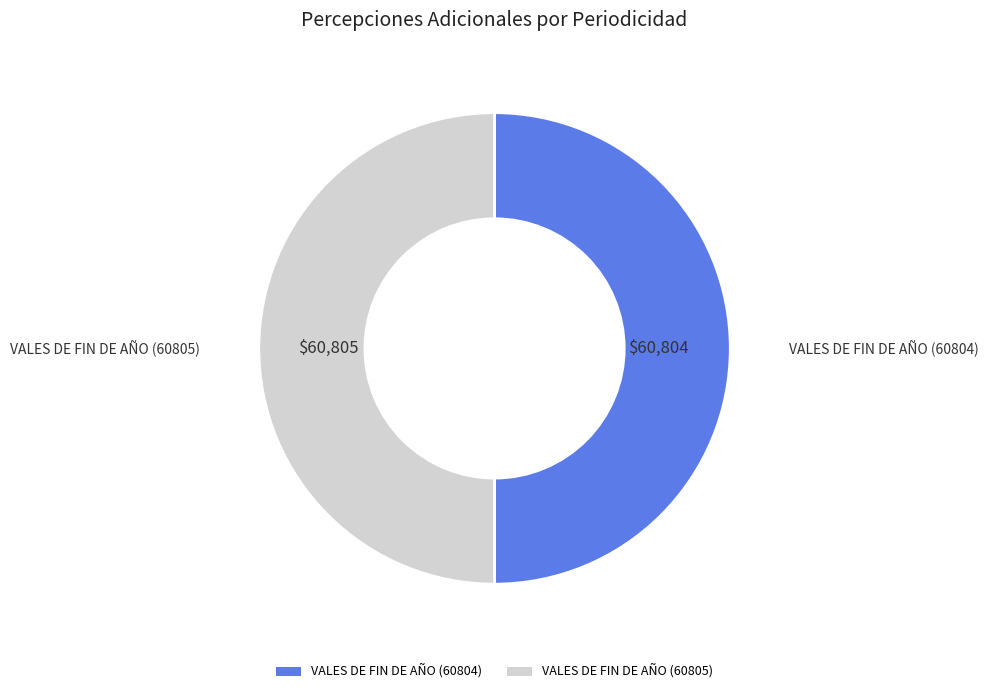

Count the number of slices in the pie.

2